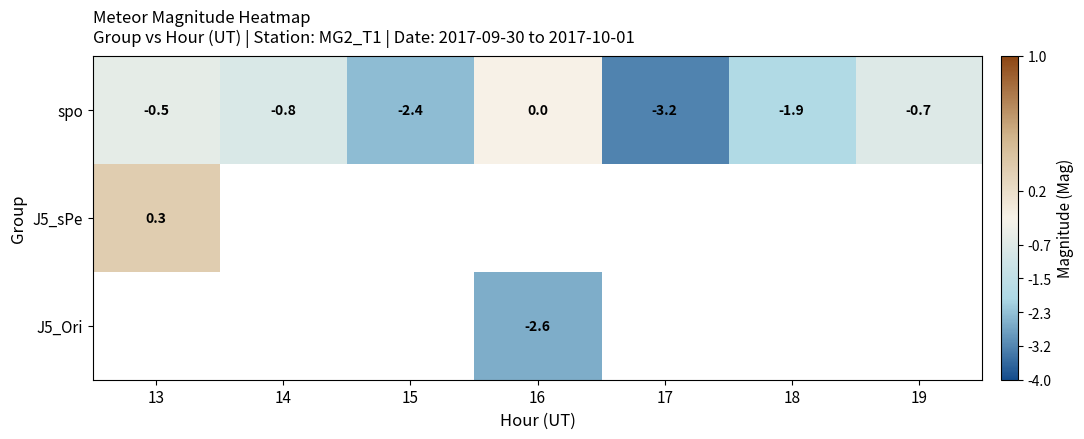

Read the spo value at 19.

-0.7